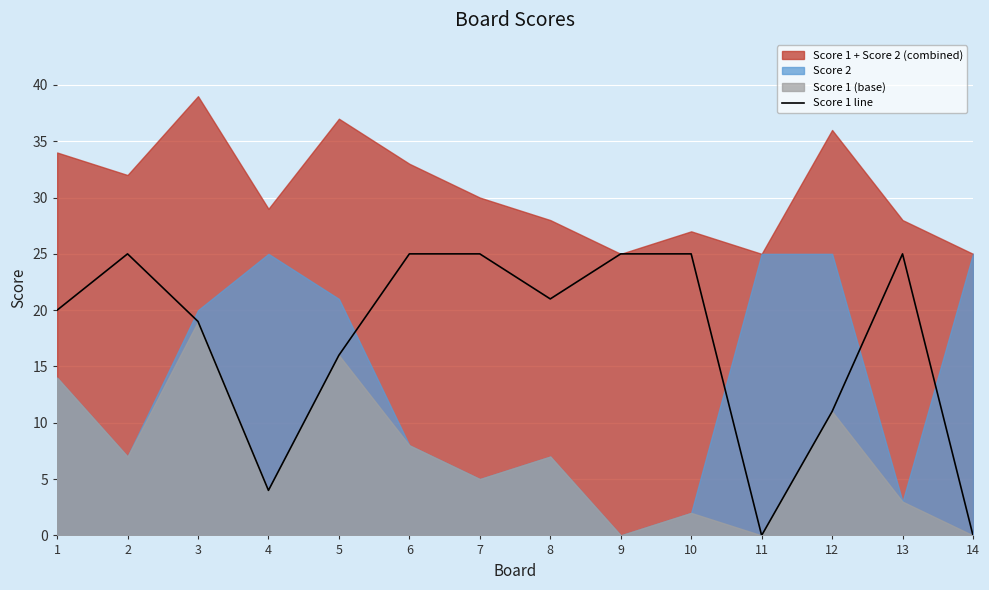

What is the value of the 13th point from the left?

25